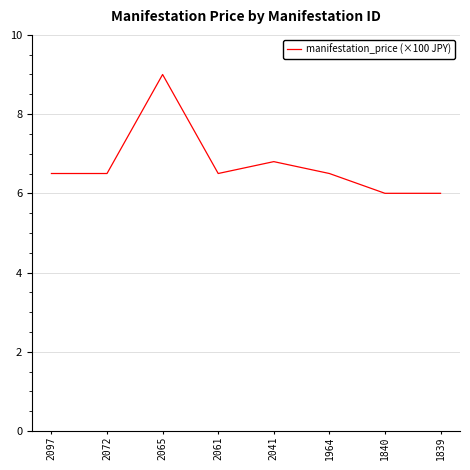

What is the ratio of the value at 2041 to the value at 1840?

1.1